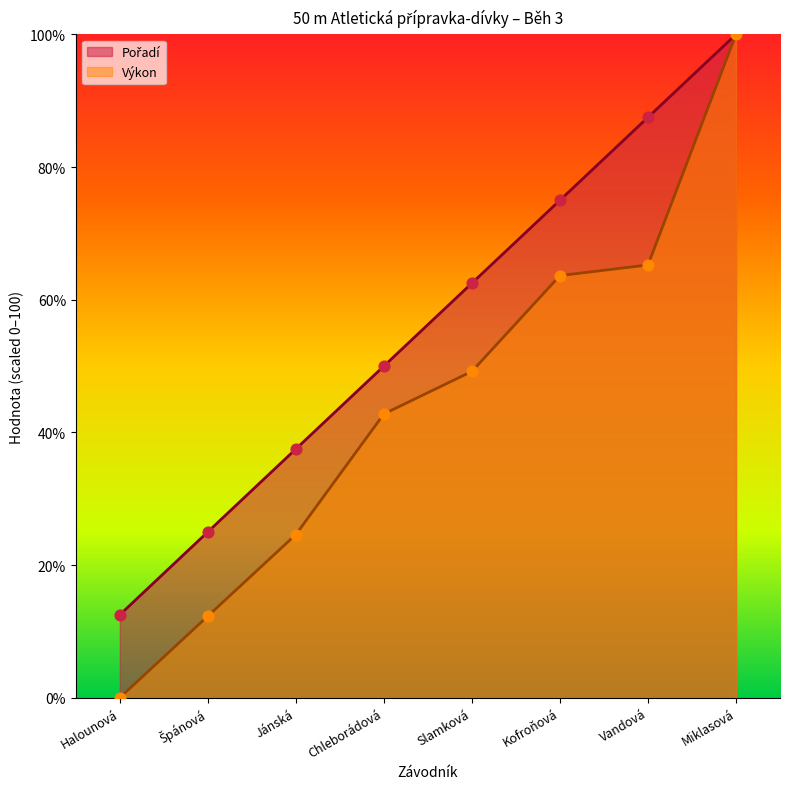

What are all the series names shown in the legend?

Pořadí, Výkon